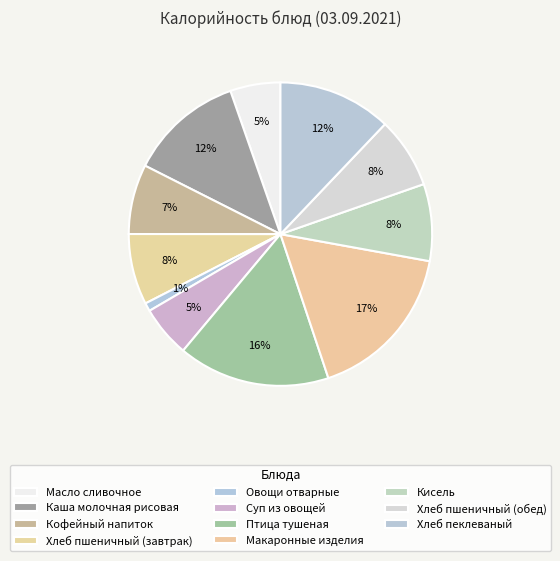

How much of the chart is everything except Макаронные изделия?

83.0%